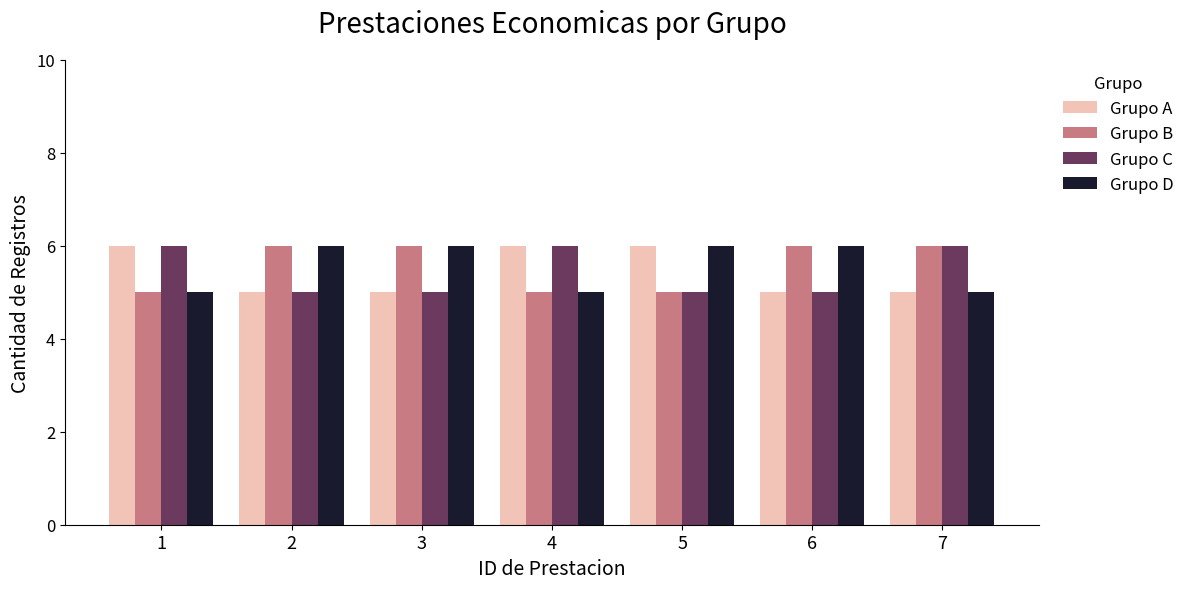

What is the total value across all series at 4?

22